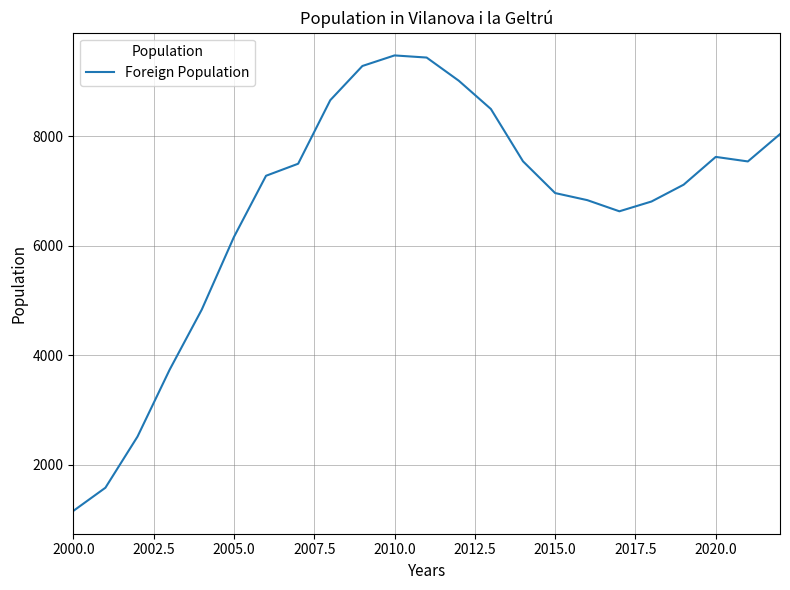

What is the difference between the maximum and minimum values?

8323